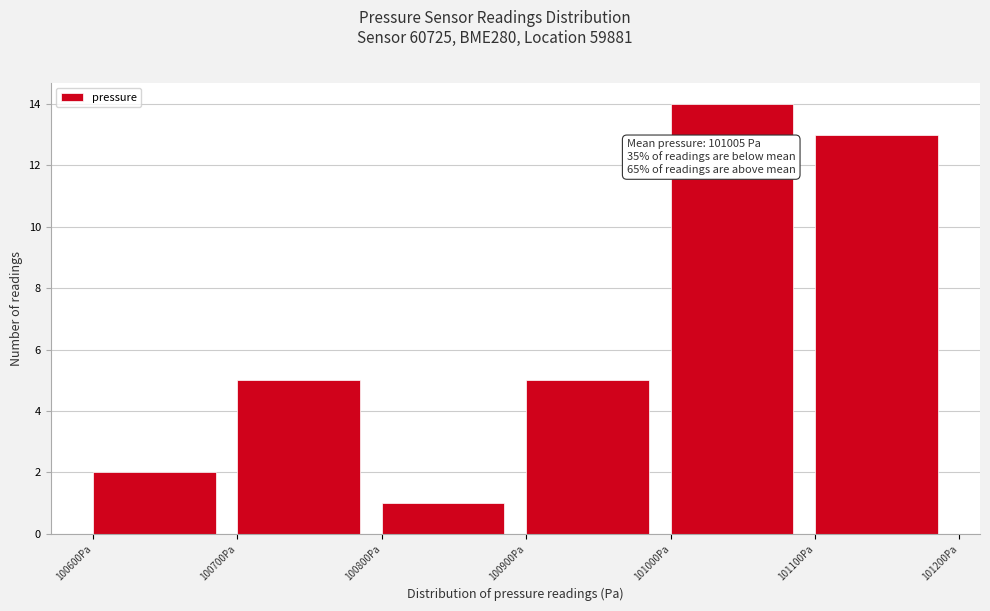

Which range on the x-axis has the tallest bar?

101000 to 101100